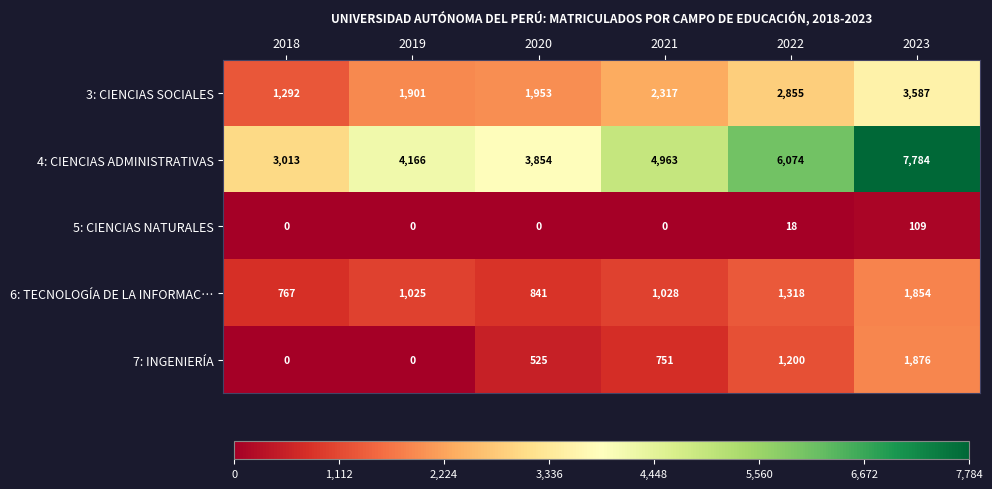

The 5: CIENCIAS NATURALES series shows -57 at 2019. True or false?

False